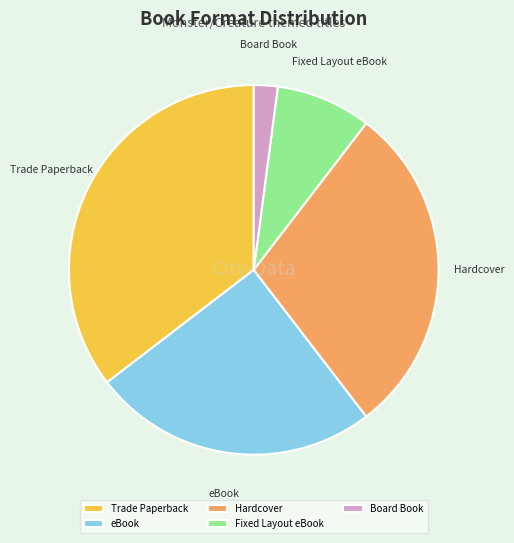

How many segments does this pie chart have?

5